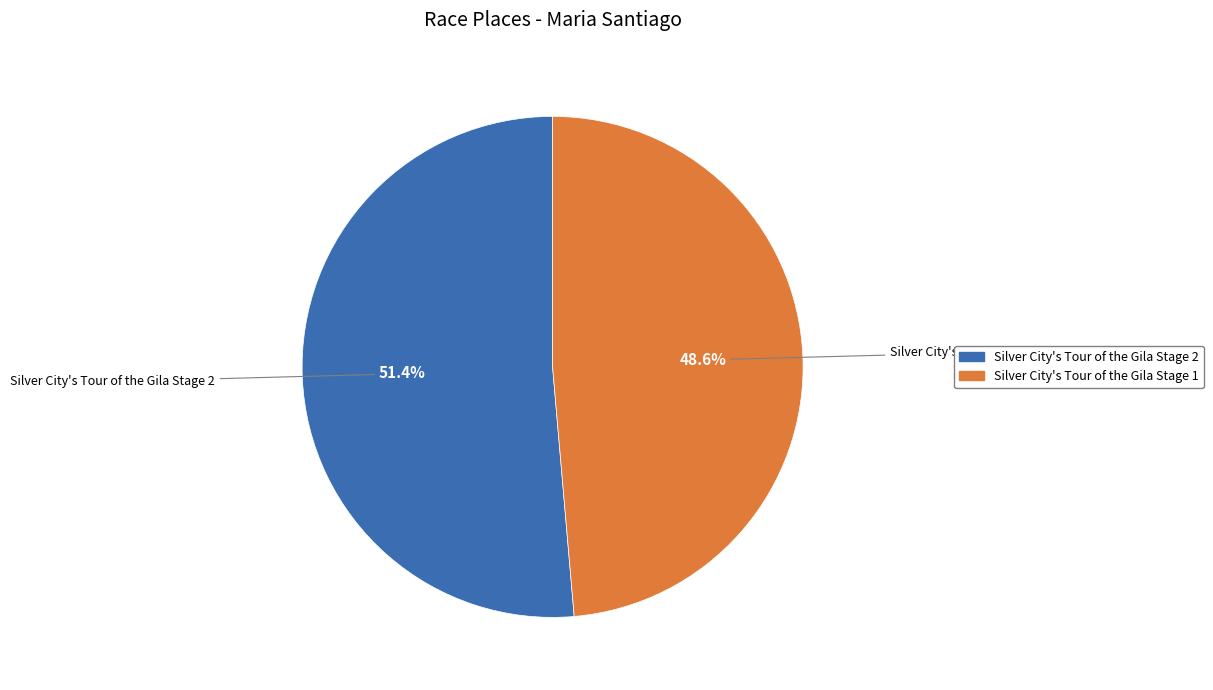

Approximately how many times larger is the value at Silver City's Tour of the Gila Stage 2 compared to Silver City's Tour of the Gila Stage 1?

1.1